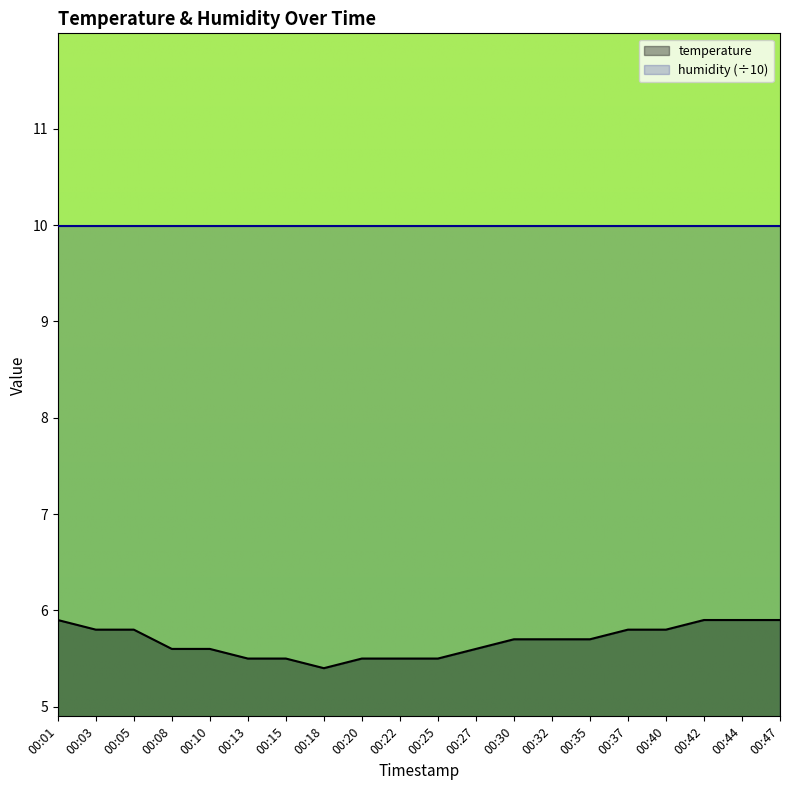

True or false: humidity (÷10) and temperature intersect in this chart.

False